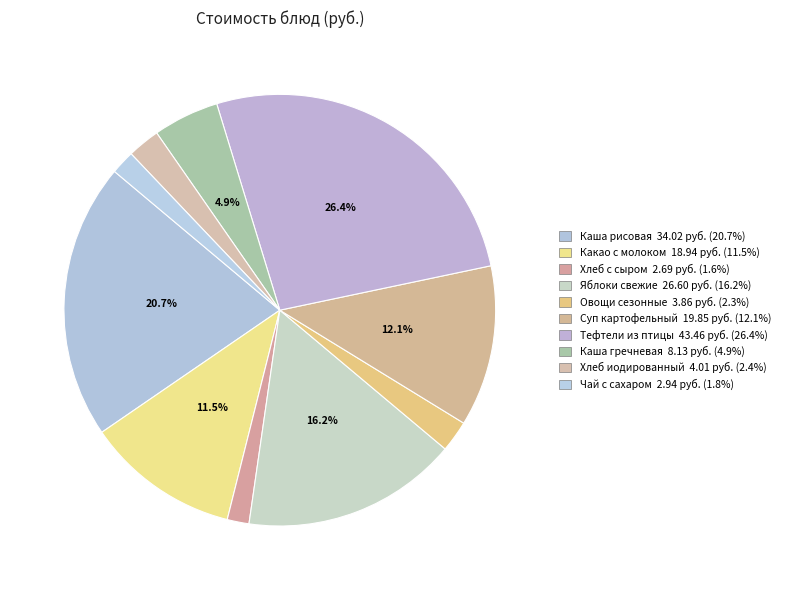

How many segments does this pie chart have?

10